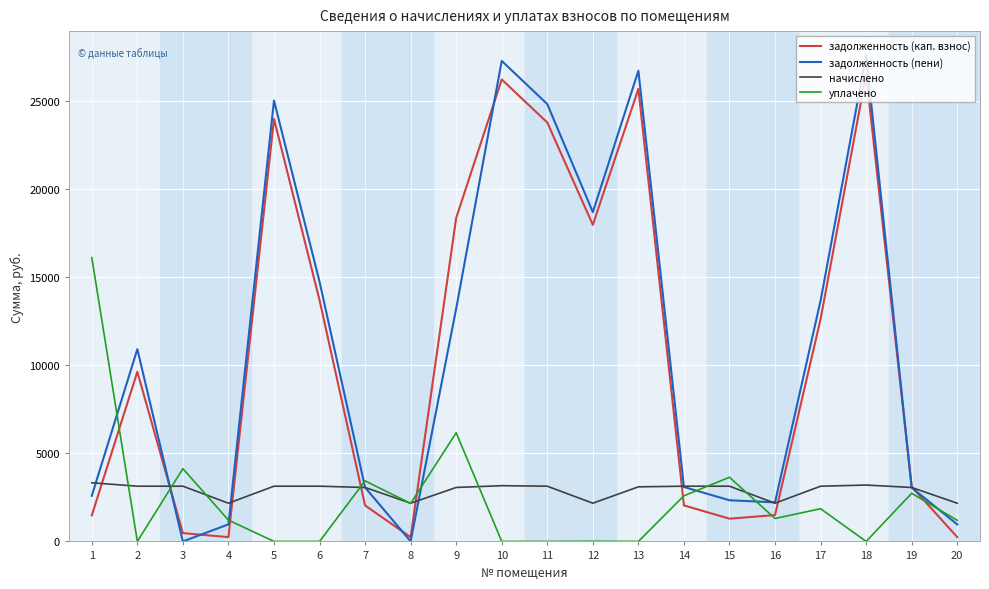

True or false: начислено has a value of 3096.0 at 13.

True